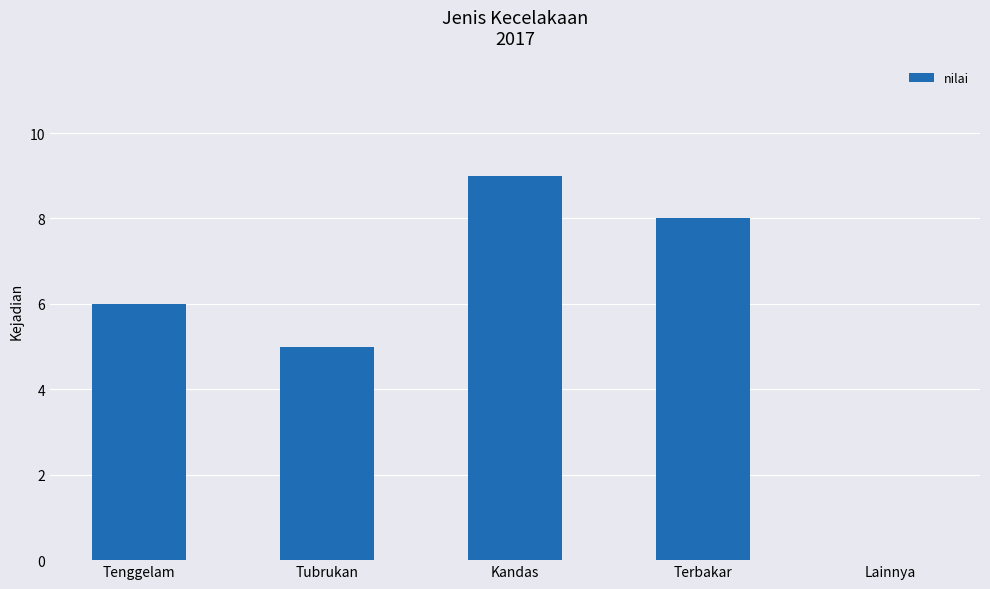

What is the change in value from Tubrukan to Terbakar?

+3